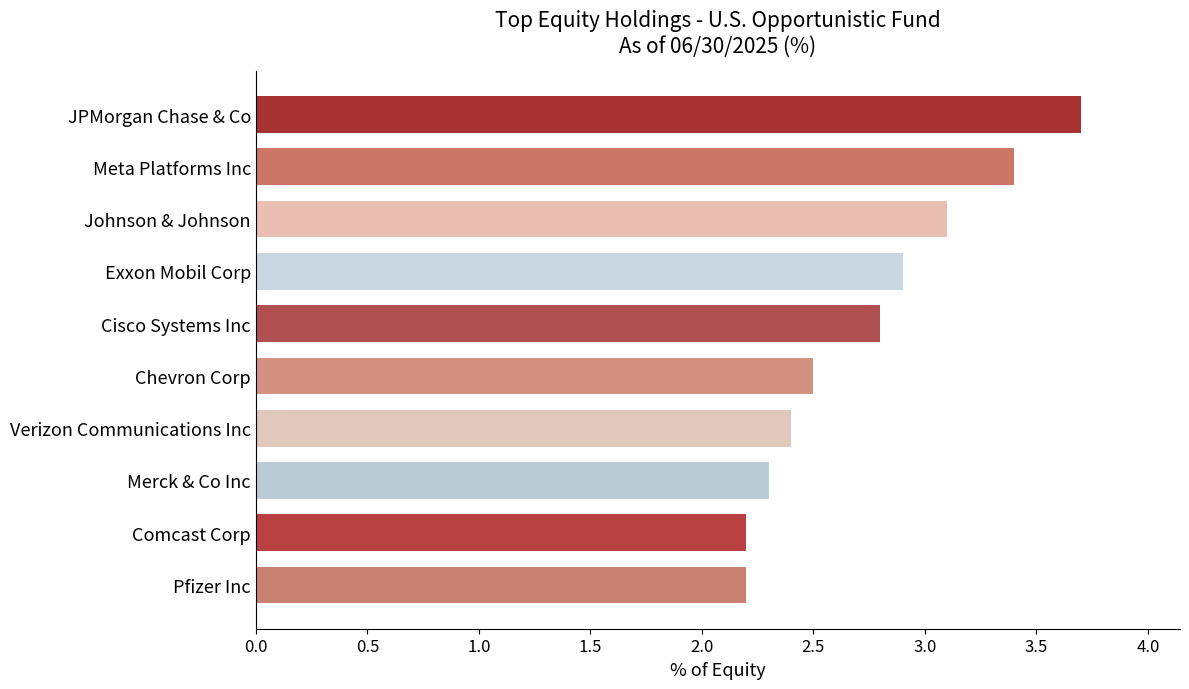

Count the number of data series in this chart.

1